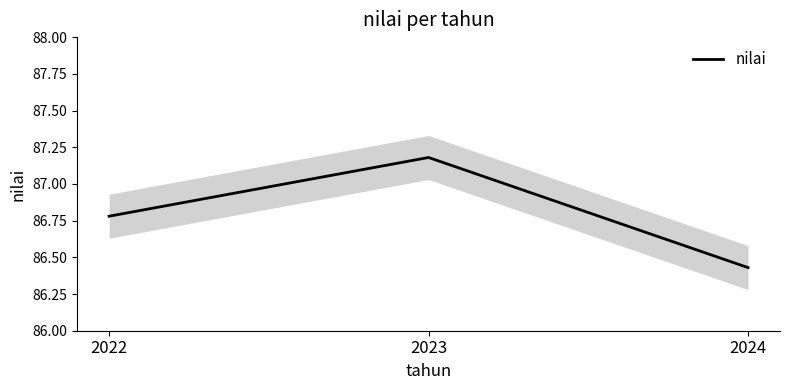

Count the number of data series in this chart.

1